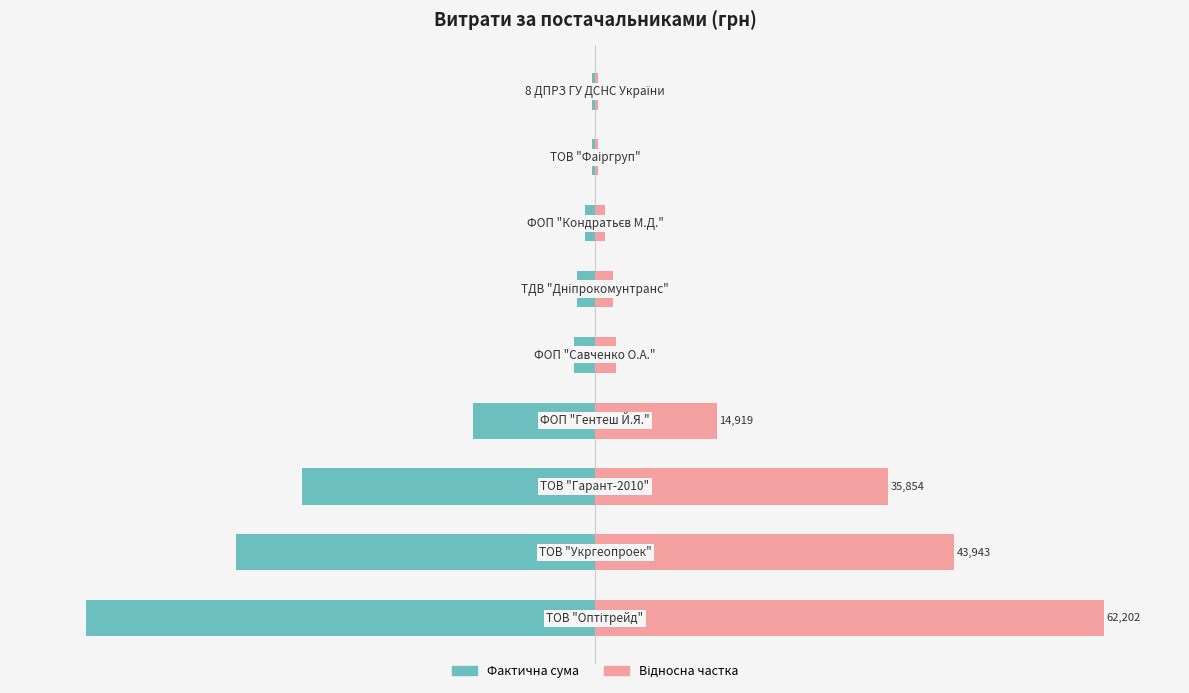

Reading right to left, list all the values displayed in this chart.

Фактична сума (грн): -0.6	-0.6	-1.9	-3.6	-4.2	-24.0	-57.6	-70.6	-100.0
Відносна частка (%): 0.6	0.6	1.9	3.6	4.2	24.0	57.6	70.6	100.0